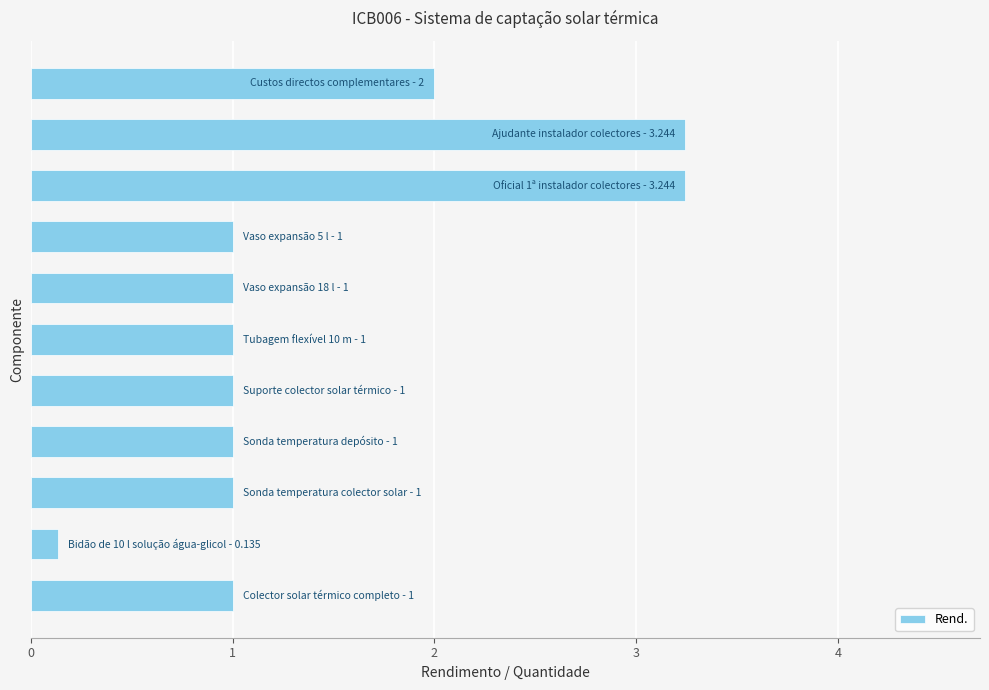

Does the chart contain stacked bars?

No